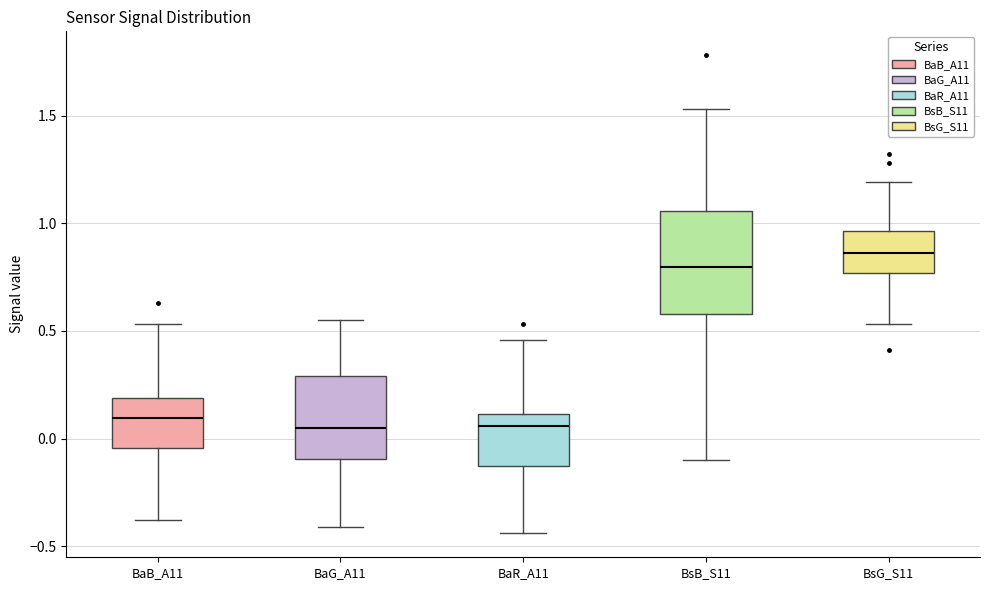

Reading left to right, transcribe this box plot: for each box, give where its median line is, the range the box spans, and where its two whiskers end, as read against the y-axis. The values are not printed on the chart, so give them approximately, as read against the axis.

BaB_A11: median 0.10, box -0.05 to 0.20, whiskers -0.40 to 0.55
BaG_A11: median 0.05, box -0.10 to 0.30, whiskers -0.40 to 0.55
BaR_A11: median 0.05, box -0.10 to 0.10, whiskers -0.45 to 0.45
BsB_S11: median 0.80, box 0.60 to 1.05, whiskers -0.10 to 1.55
BsG_S11: median 0.85, box 0.75 to 0.95, whiskers 0.55 to 1.20